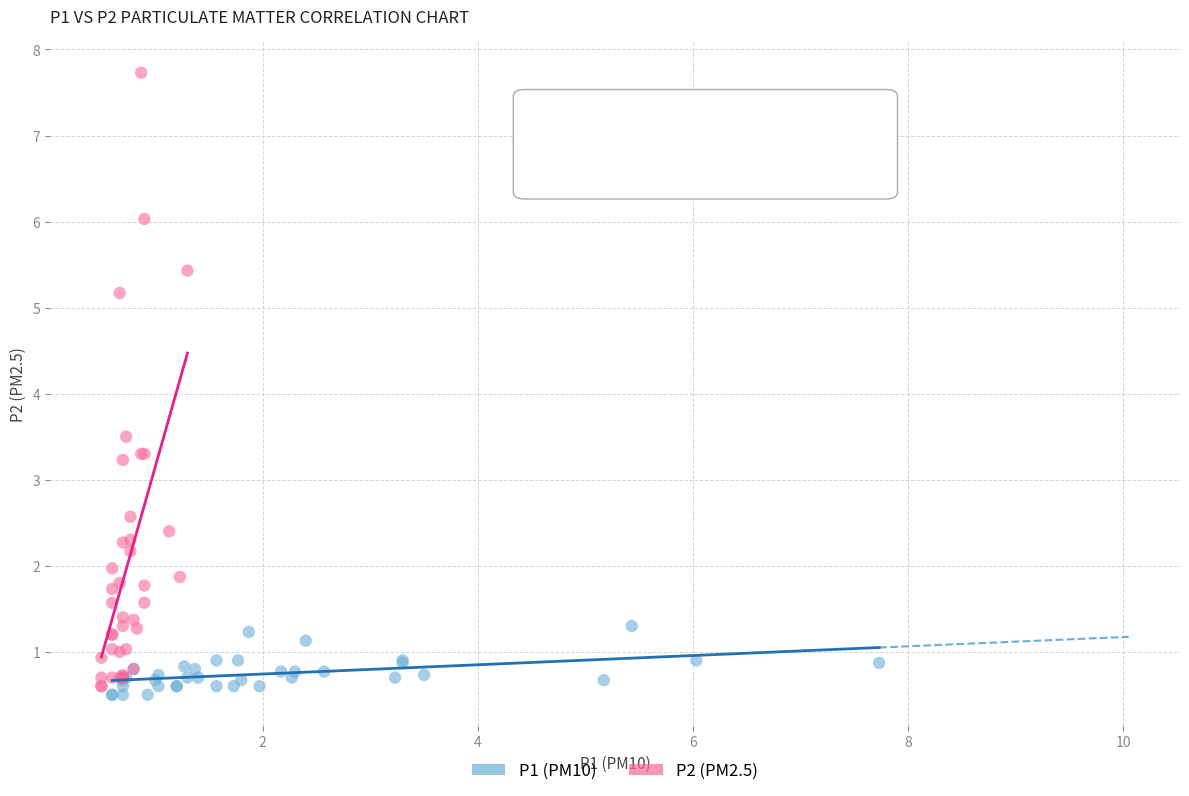

Which series reaches the maximum Y coordinate?

P2 (PM2.5)